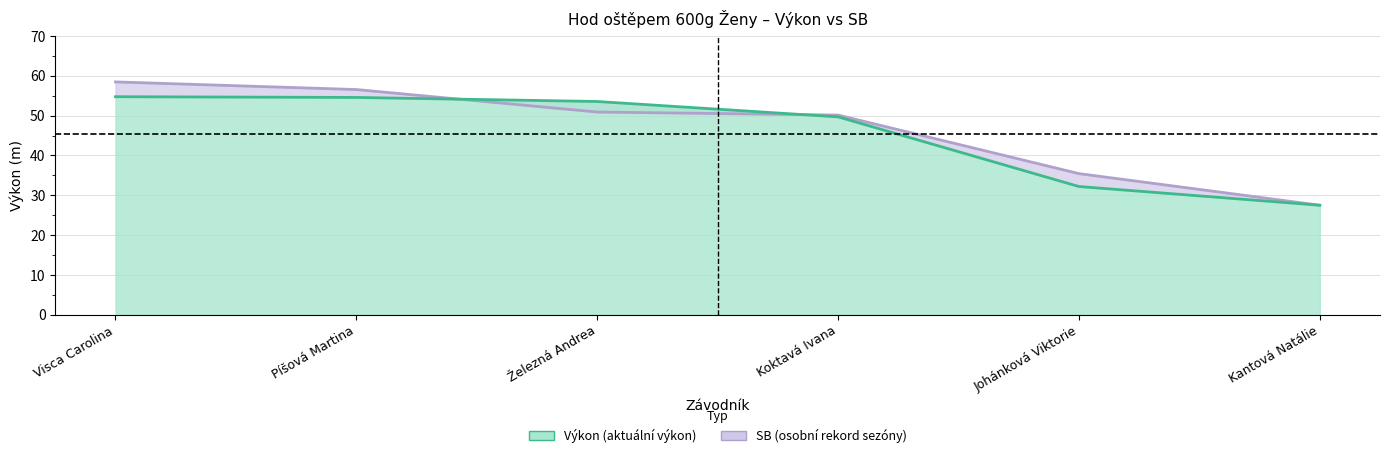

At how many categories does at least one series exceed 46?

4